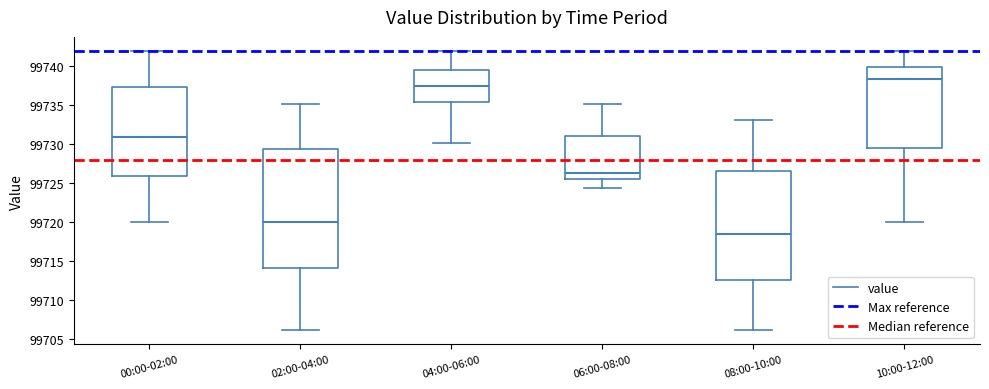

Reading left to right, transcribe this box plot: for each box, give where its median line is, the range the box spans, and where its two whiskers end, as read against the y-axis. The values are not printed on the chart, so give them approximately, as read against the axis.

00:00-02:00: median 99731.0, box 99726.0 to 99737.5, whiskers 99720.0 to 99742.0
02:00-04:00: median 99720.0, box 99714.0 to 99729.5, whiskers 99706.0 to 99735.0
04:00-06:00: median 99737.5, box 99735.5 to 99739.5, whiskers 99730.0 to 99742.0
06:00-08:00: median 99726.5, box 99725.5 to 99731.0, whiskers 99724.5 to 99735.0
08:00-10:00: median 99718.5, box 99712.5 to 99726.5, whiskers 99706.0 to 99733.0
10:00-12:00: median 99738.5, box 99729.5 to 99740.0, whiskers 99720.0 to 99742.0